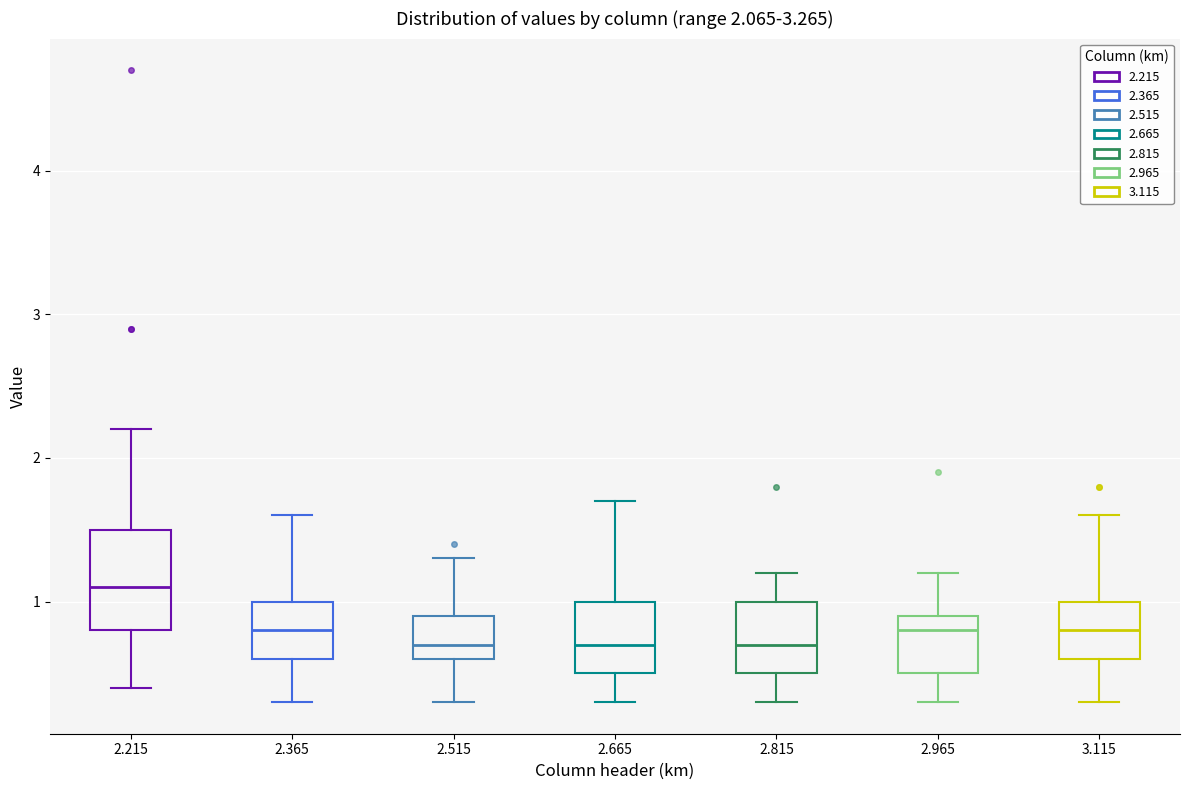

Which box has the highest median line?

2.215